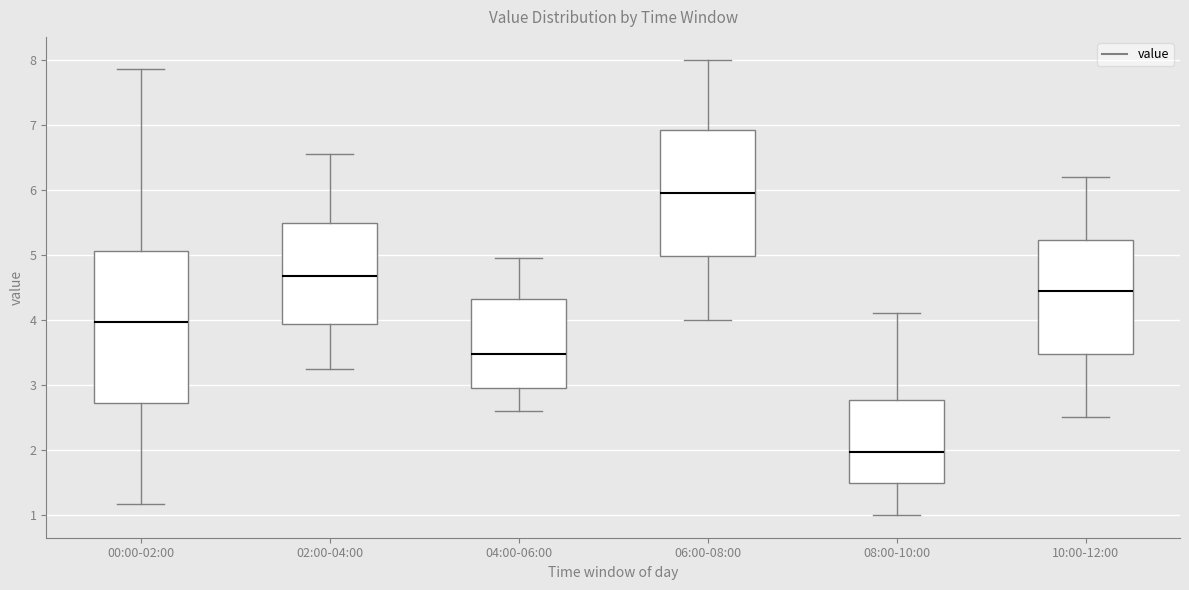

Reading left to right, transcribe this box plot: for each box, give where its median line is, the range the box spans, and where its two whiskers end, as read against the y-axis. The values are not printed on the chart, so give them approximately, as read against the axis.

00:00-02:00: median 4.0, box 2.7 to 5.1, whiskers 1.2 to 7.9
02:00-04:00: median 4.7, box 3.9 to 5.5, whiskers 3.3 to 6.6
04:00-06:00: median 3.5, box 3.0 to 4.3, whiskers 2.6 to 5.0
06:00-08:00: median 6.0, box 5.0 to 6.9, whiskers 4.0 to 8.0
08:00-10:00: median 2.0, box 1.5 to 2.8, whiskers 1.0 to 4.1
10:00-12:00: median 4.5, box 3.5 to 5.2, whiskers 2.5 to 6.2